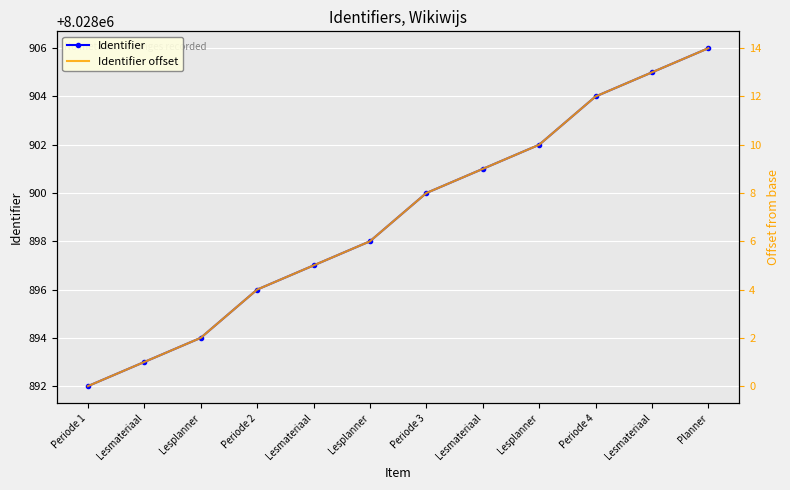

The Identifier offset series shows 6 at Periode 2. True or false?

False